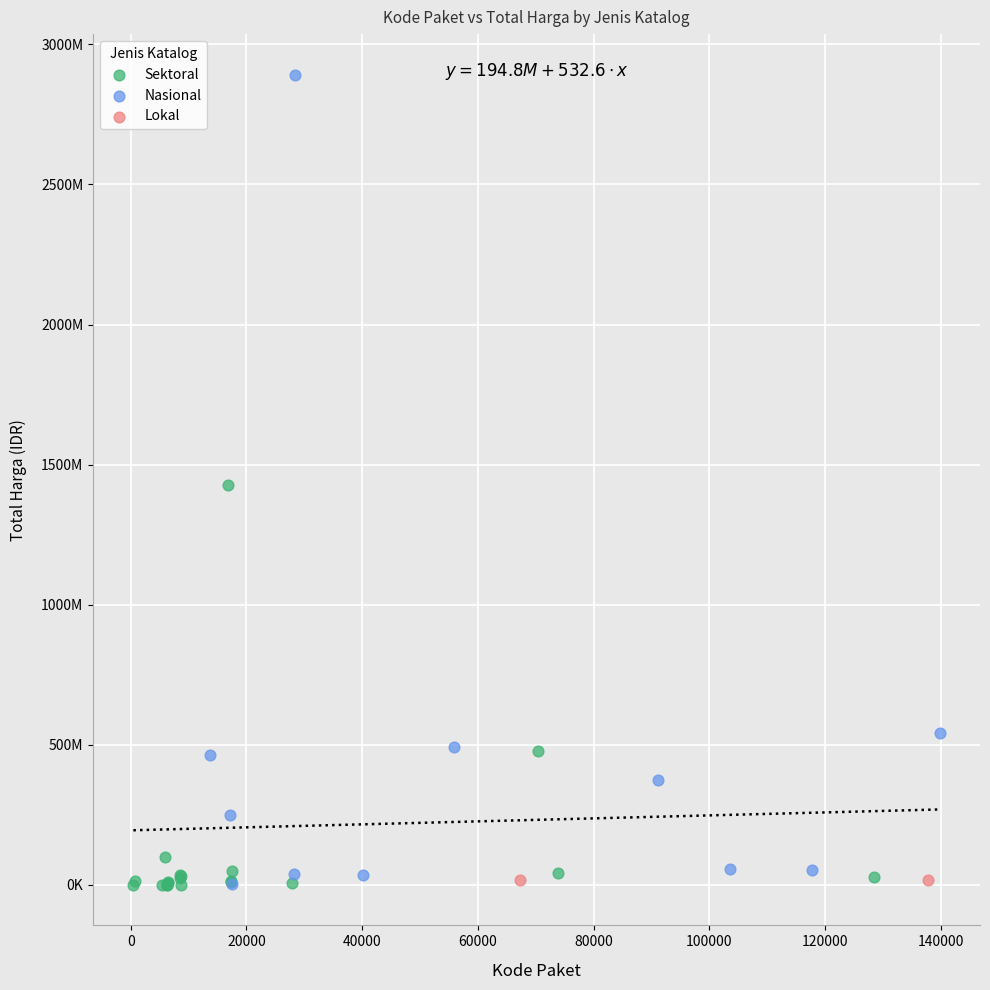

What are all the series names shown in the legend?

Sektoral, Nasional, Lokal